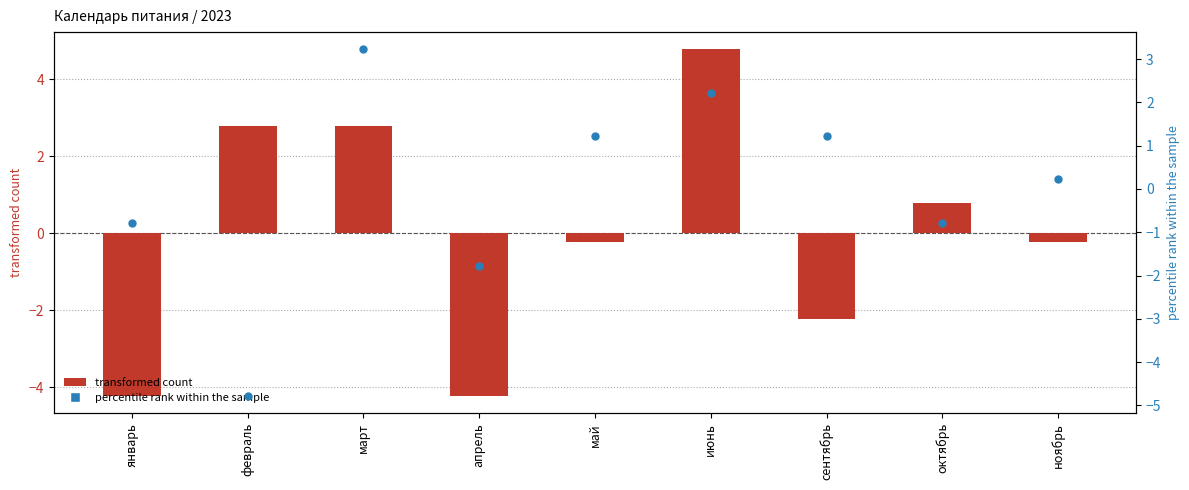

What are all the series names shown in the legend?

transformed count, percentile rank within the sample